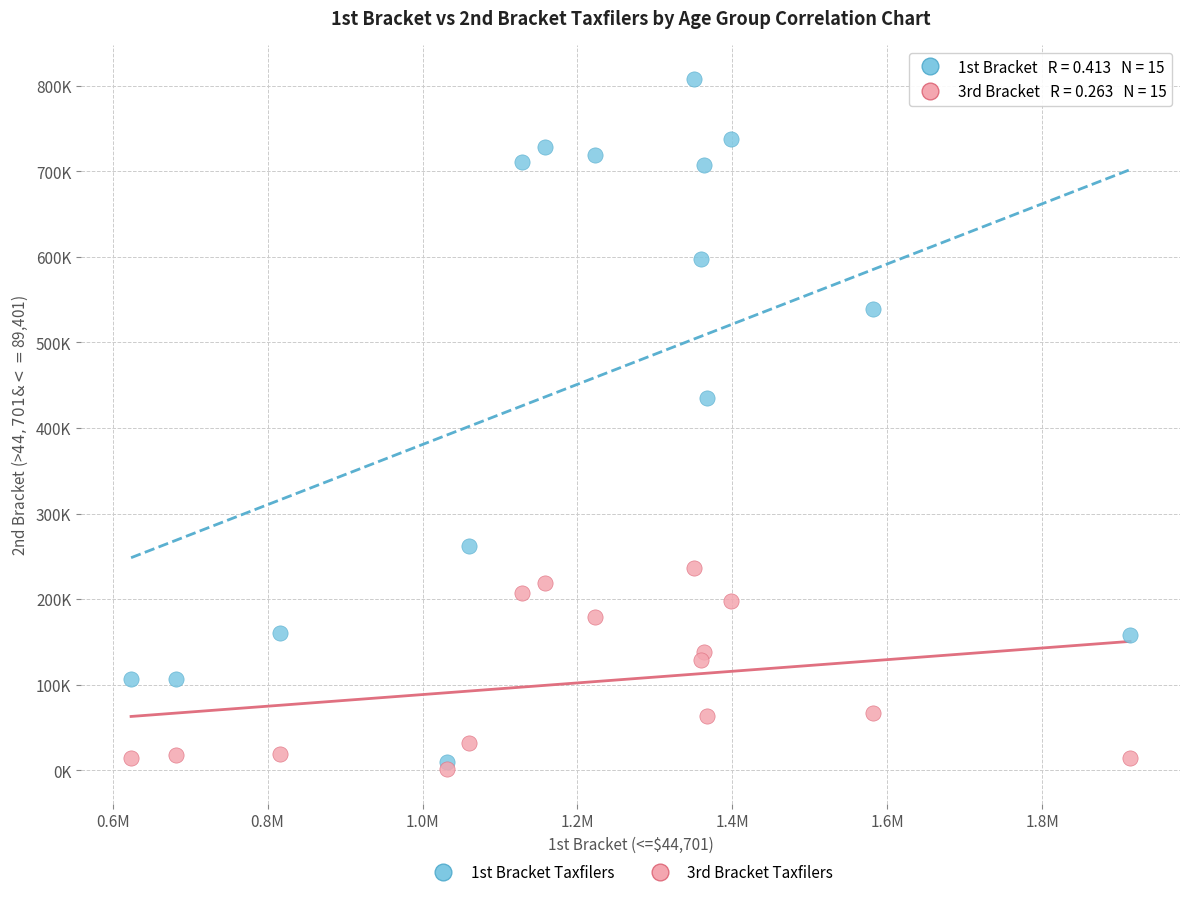

Which series has the widest spread of Y values?

1st Bracket Taxfilers